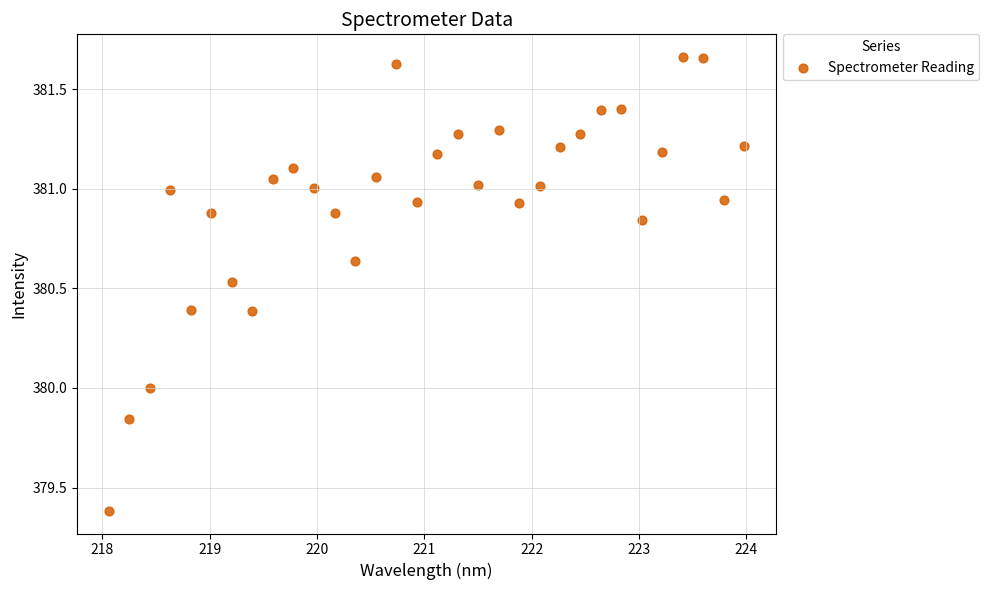

What is the range of Y values (max minus min)?

2.3